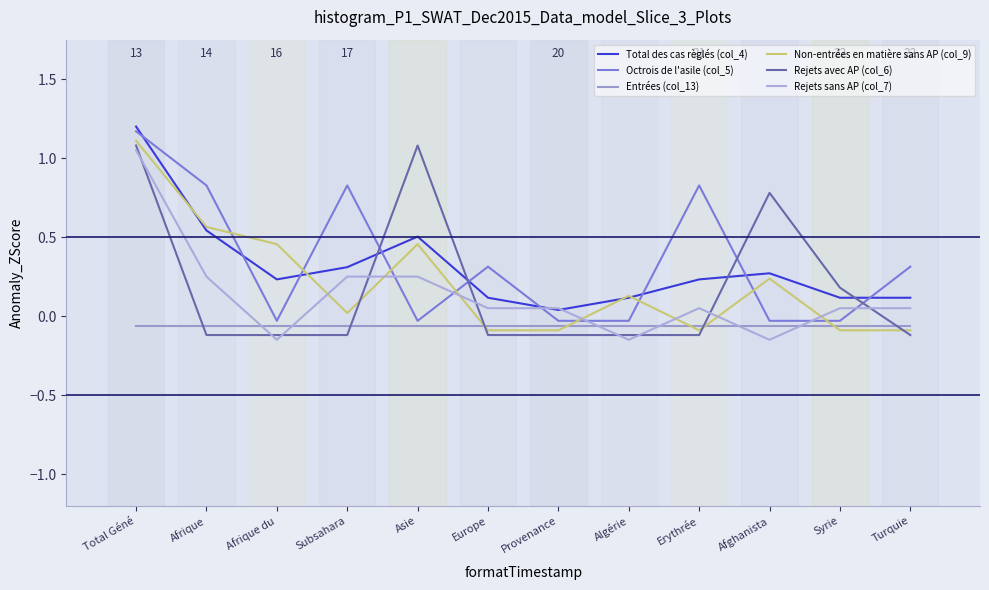

What is the spread (max minus min) of values at Afrique?

0.9